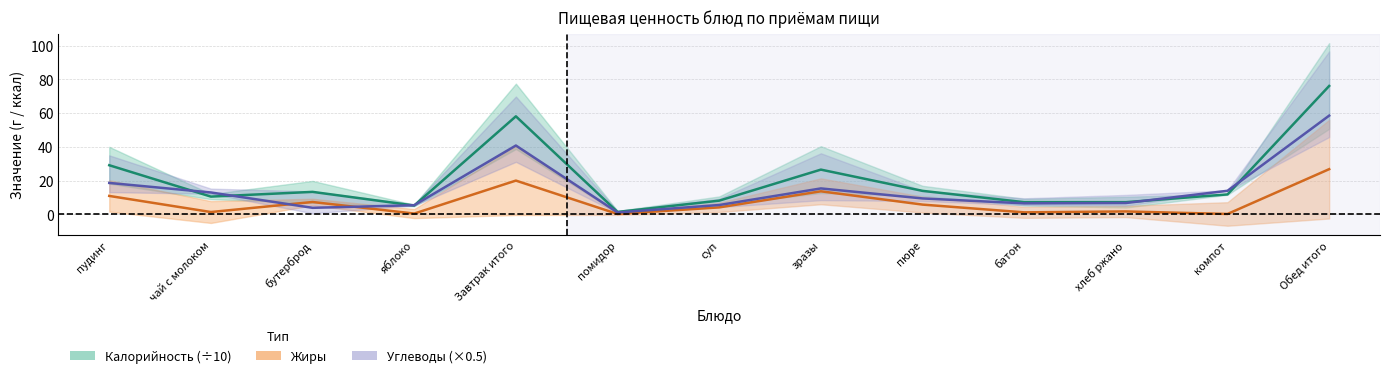

Rank the categories by Жиры value from lowest to highest.

помидор, компот, яблоко, батон, чай с молоком, хлеб ржано, суп, пюре, бутерброд, пудинг, зразы, Завтрак итого, Обед итого